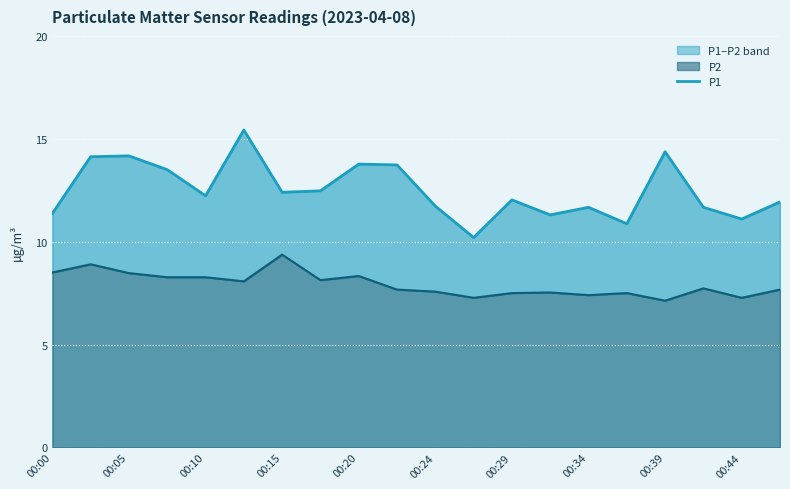

What is the change in value from 12 to 17?

-0.4